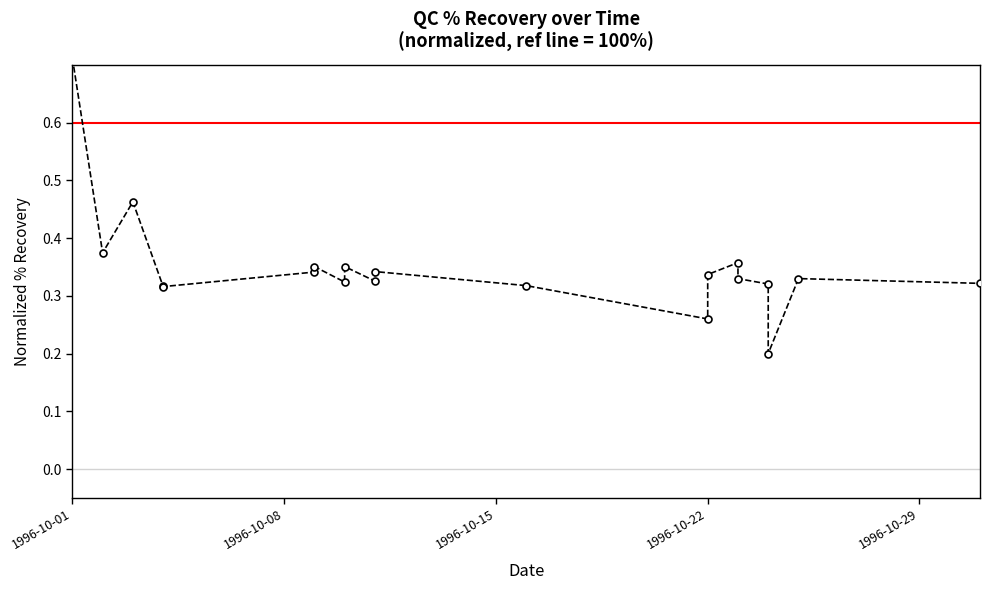

What is the difference between the maximum and minimum values?

0.5